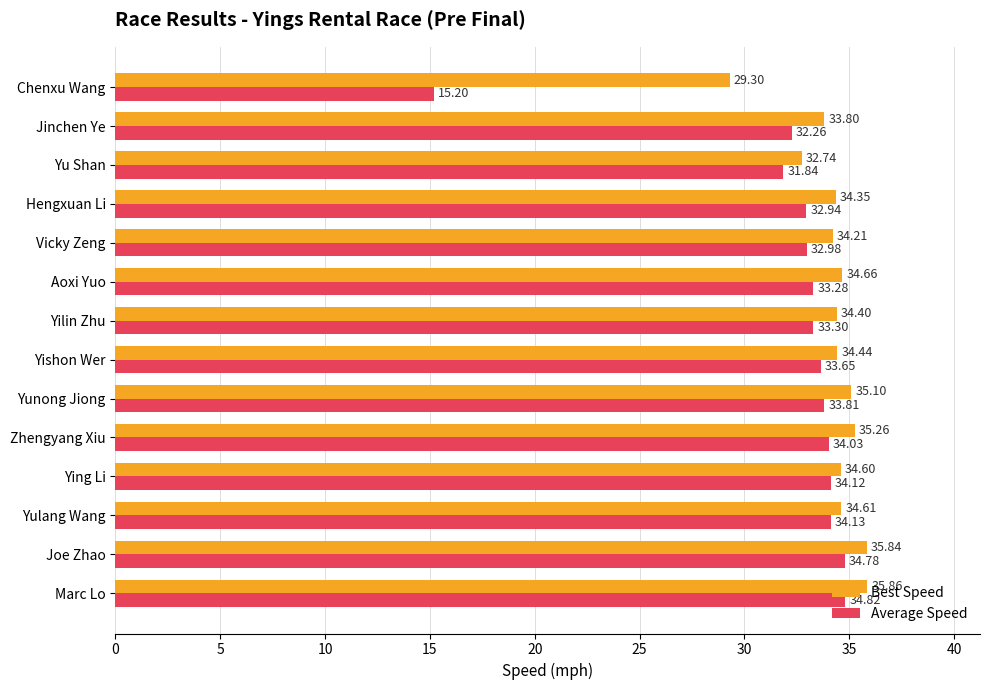

Rank the series by their average value, from lowest to highest.

Average Speed, Best Speed